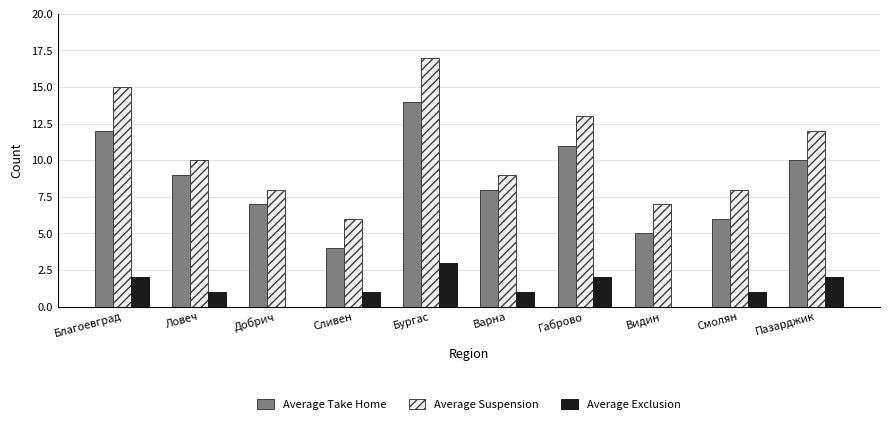

How many Average Exclusion values are between 1 and 2?

7